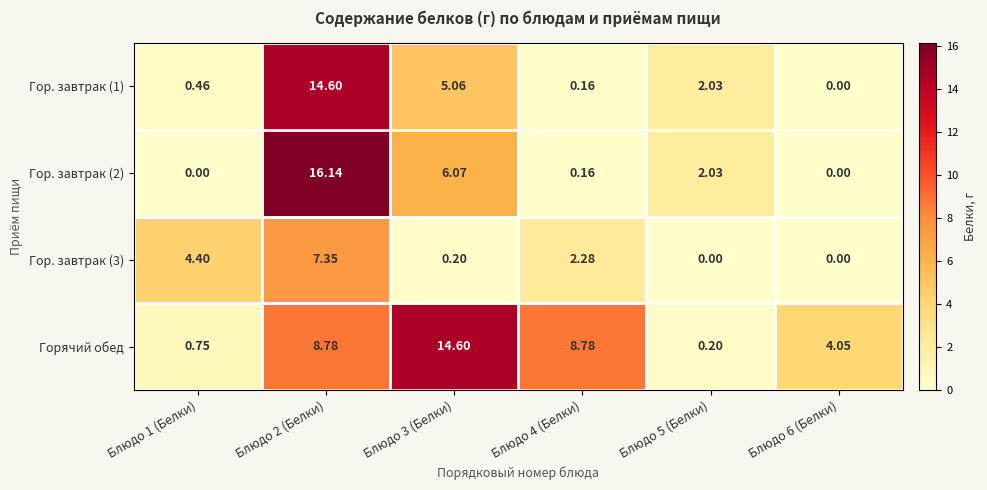

Is the value of Гор. завтрак (1) at Блюдо 2 (Белки) greater than the value of Горячий обед at Блюдо 5 (Белки)?

Yes